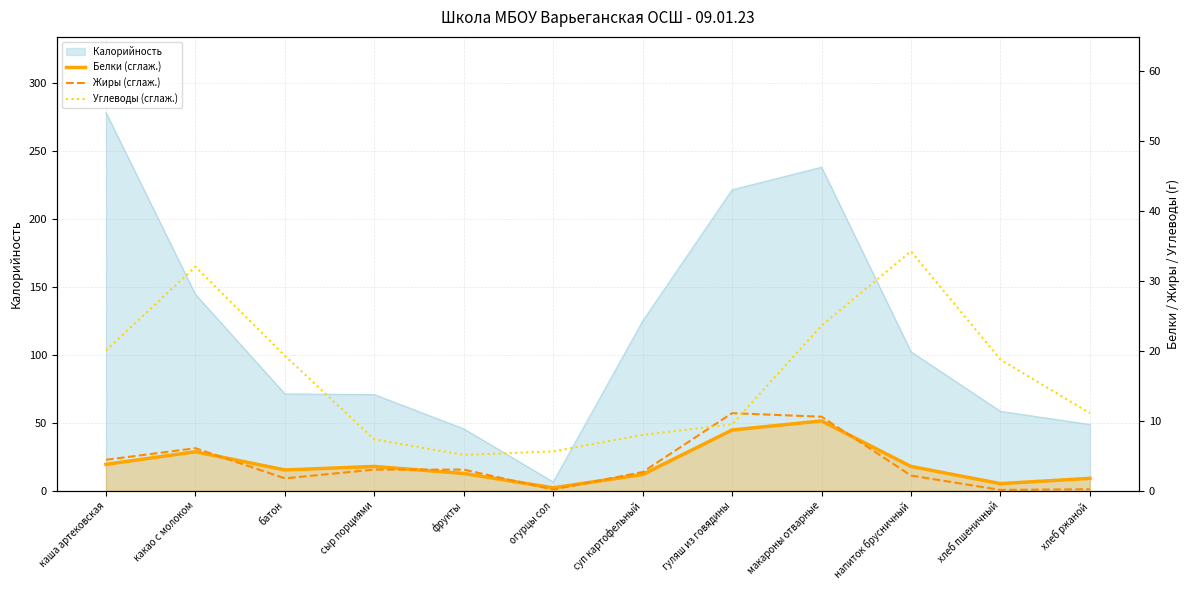

What is the value of the Белки (сглаж.) point at the 3rd from the left?

3.0